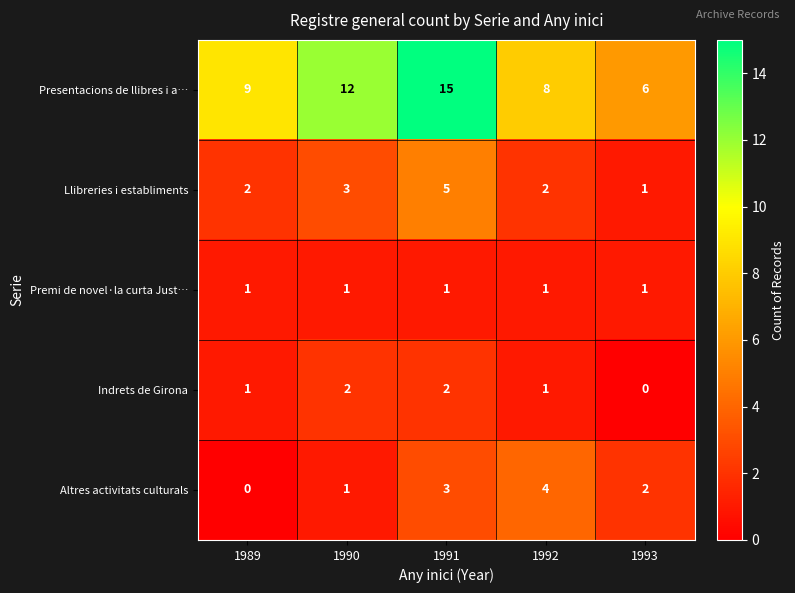

At which label is Altres activitats culturals closest to 2?

1993